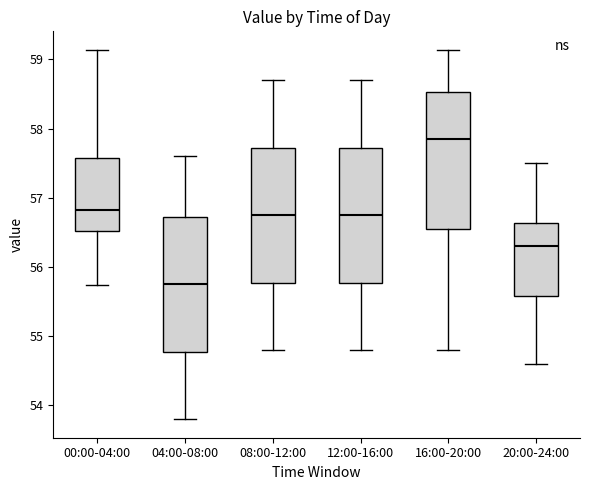

Which box has the lowest median line?

04:00-08:00